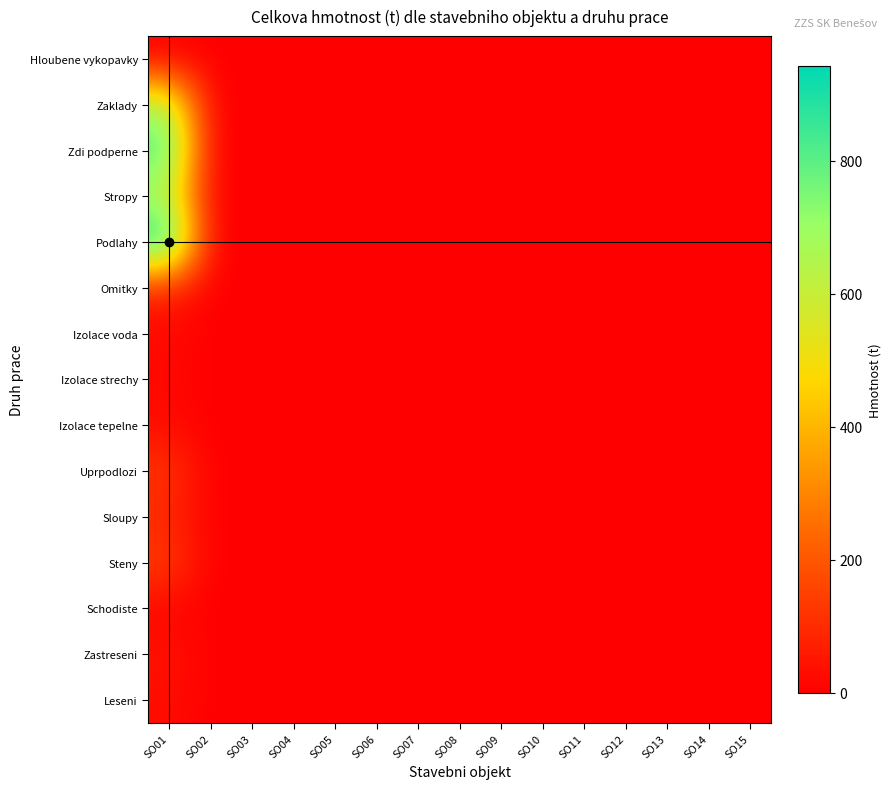

Which label corresponds to the largest value in the chart?

SO01